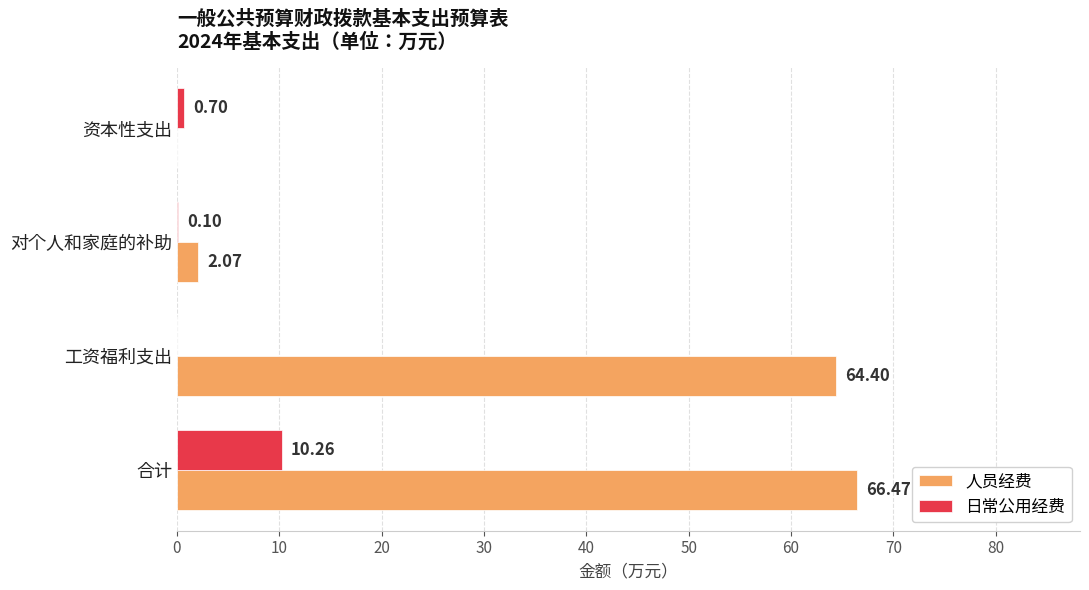

What is the sum of all 日常公用经费 values?

11.1